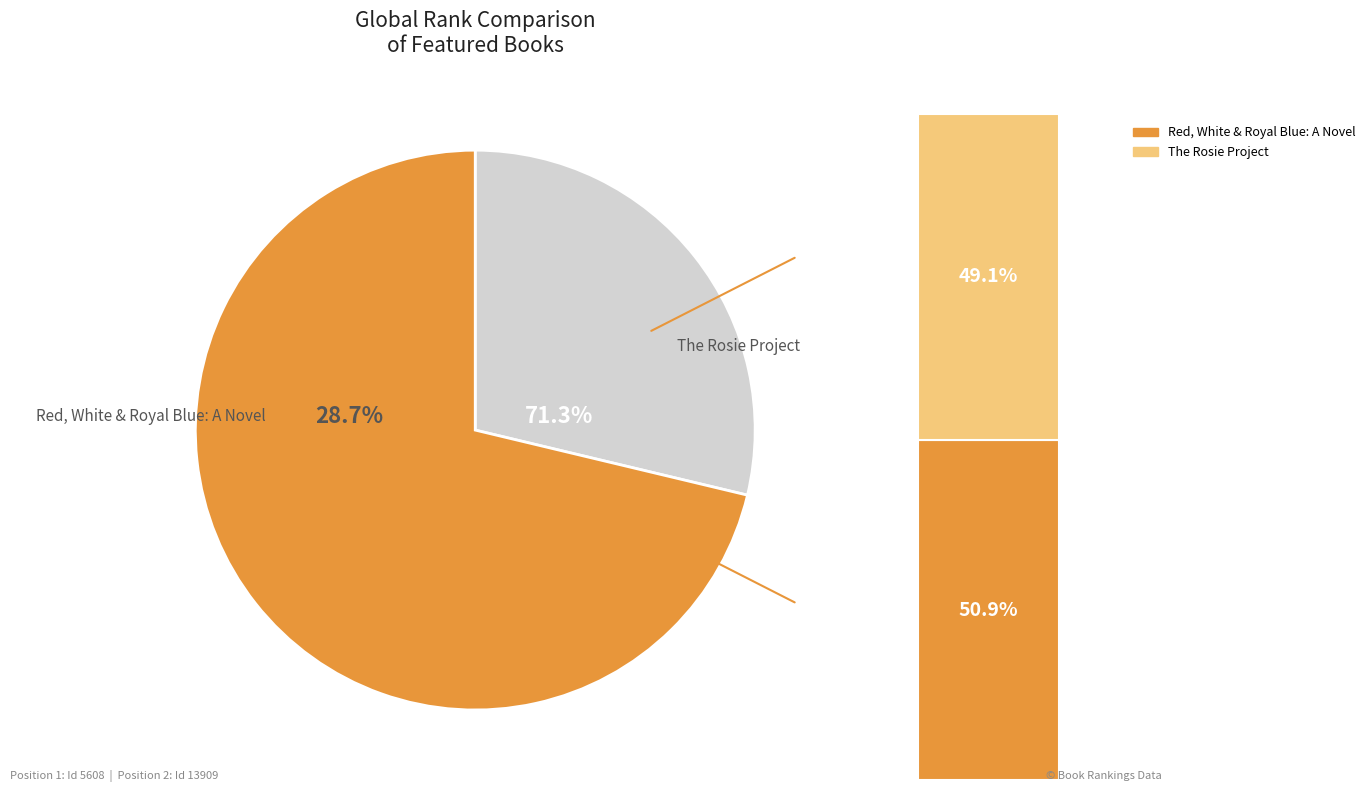

Which slice is the smallest?

Red, White & Royal Blue: A Novel